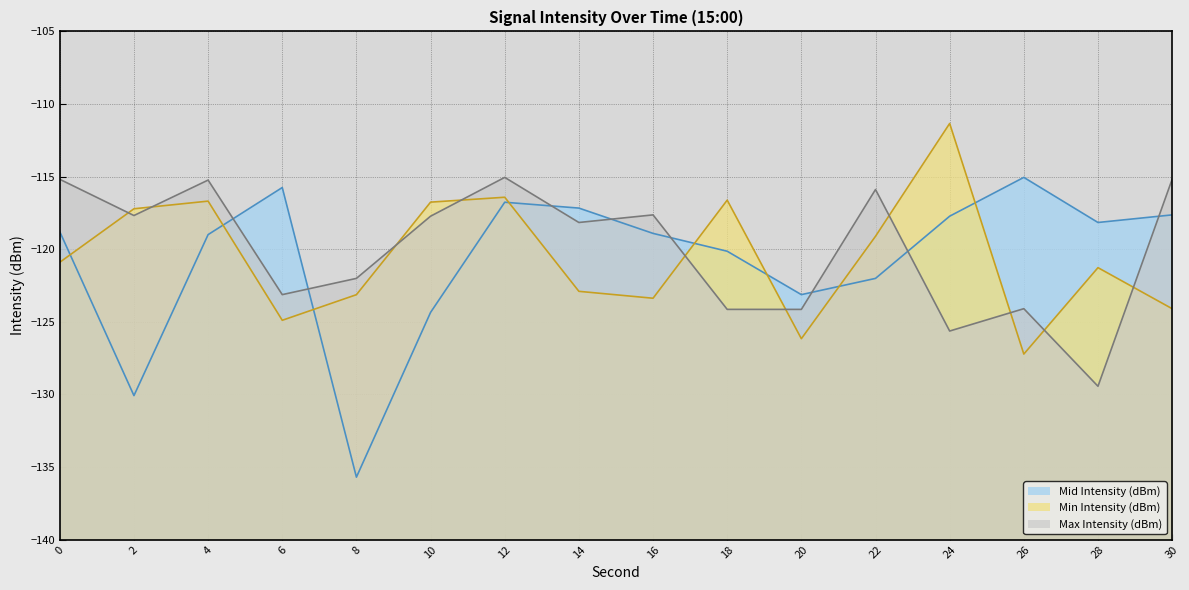

True or false: Max Intensity (dBm) has more than 1 interior local peaks.

True